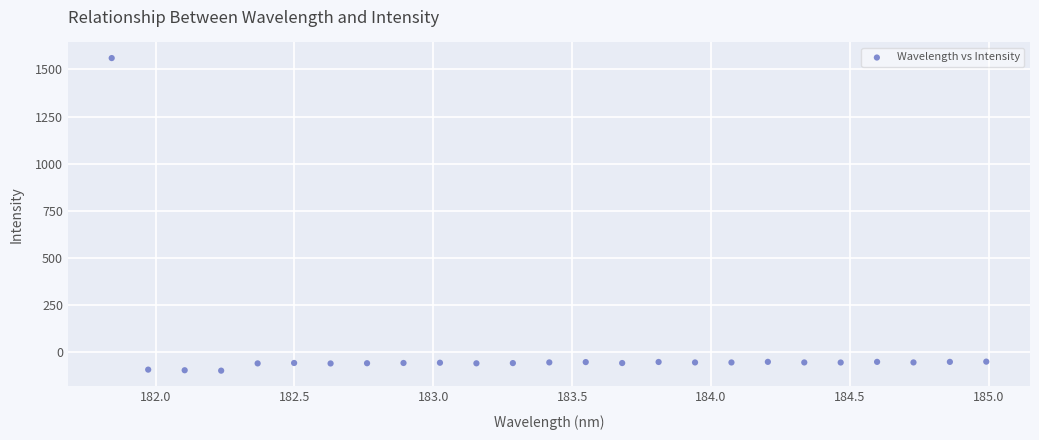

What is the range of X values (max minus min)?

3.1